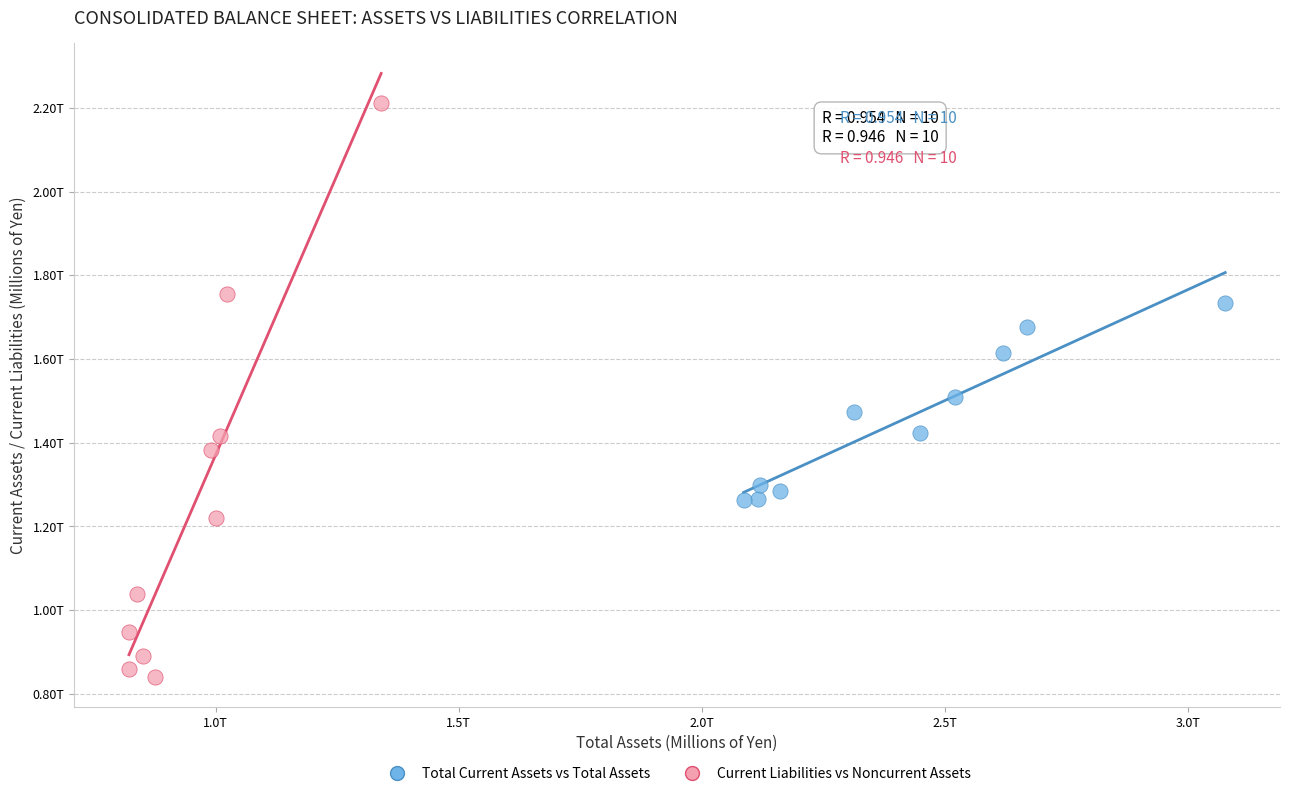

Which series contains the highest Y value?

Current Liabilities vs Noncurrent Assets